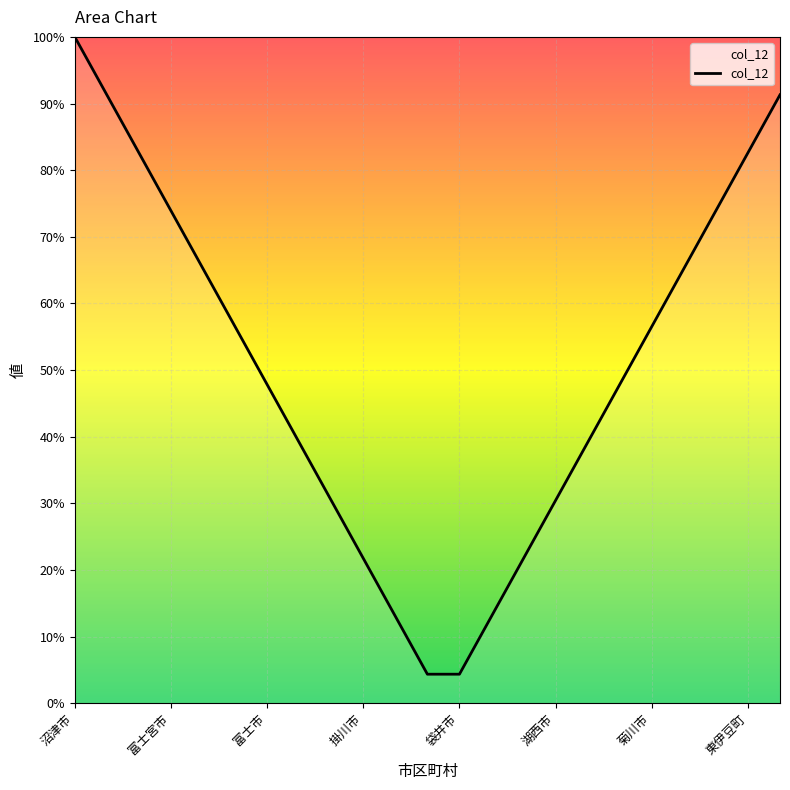

What is the greatest value displayed?

100.0